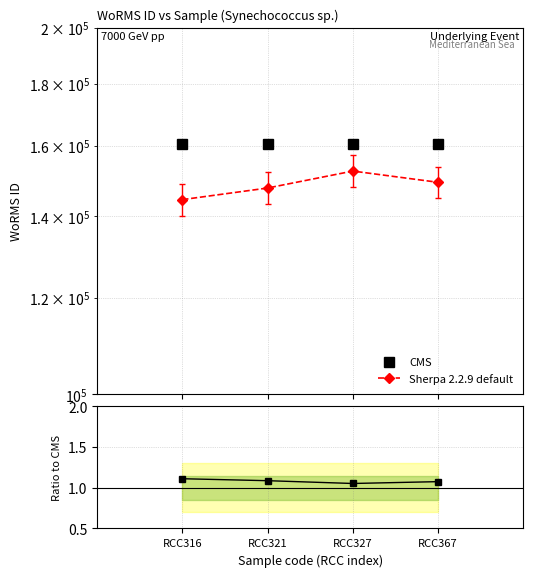

What is the difference between the highest and lowest values at RCC316?

160570.9